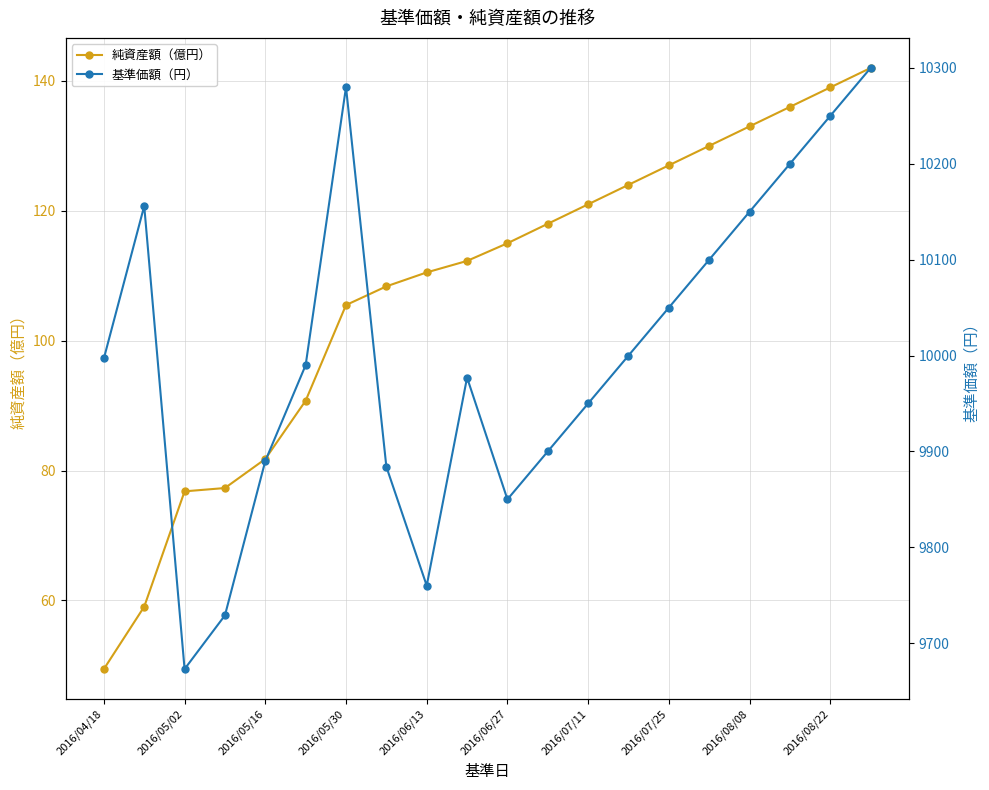

At which label does 純資産額（億円） reach its minimum?

2016/04/18